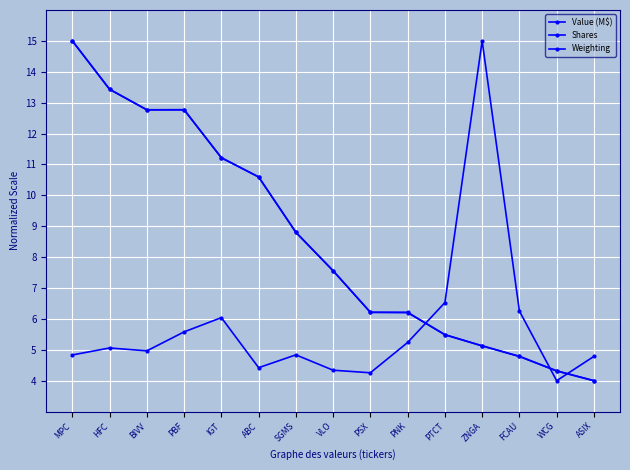

Which series has the largest total across all categories?

Weighting